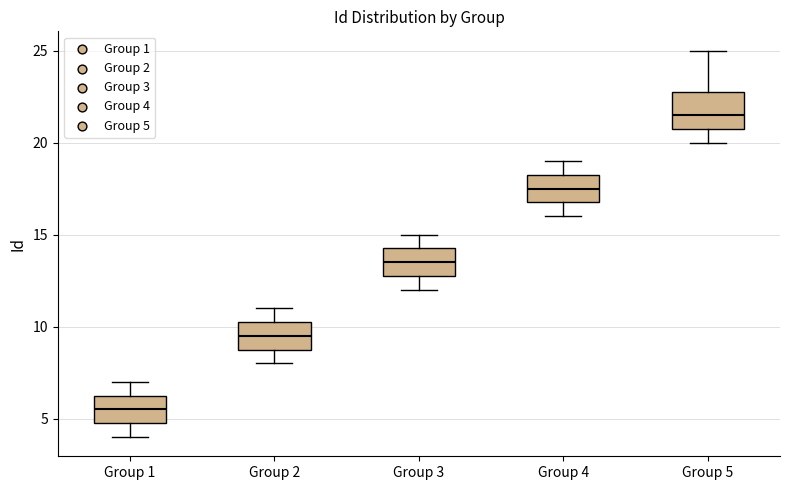

Which box has the highest median line?

Group 5